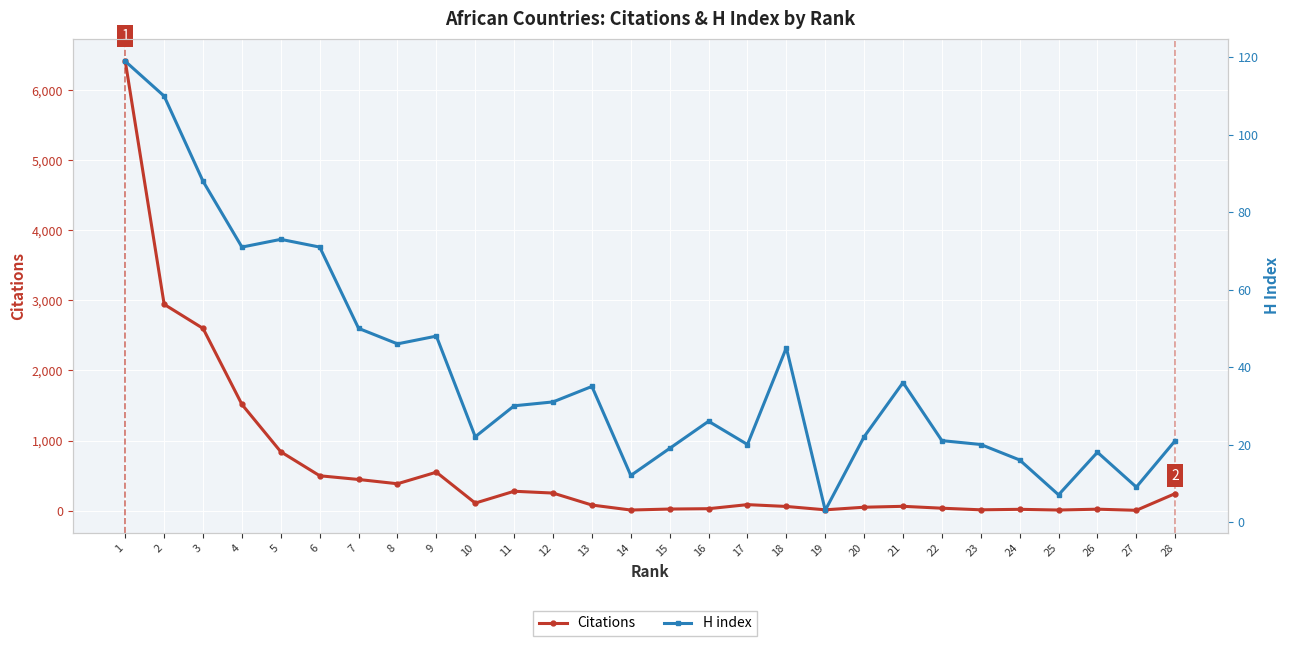

Between which two adjacent categories do Citations and H index first intersect?

13 and 14